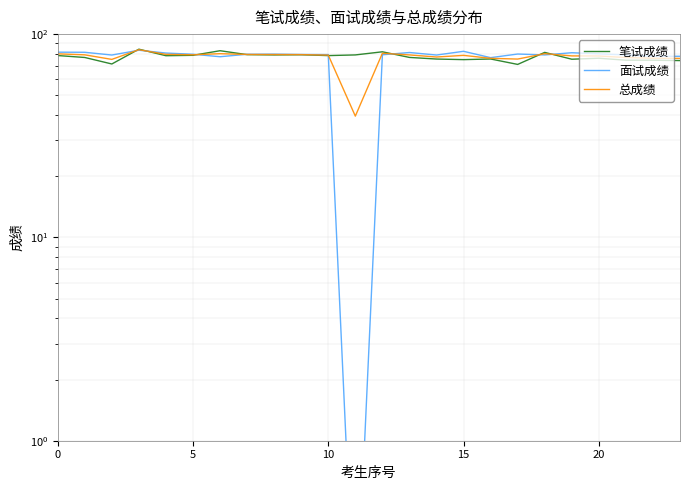

What are all the series names shown in the legend?

笔试成绩, 面试成绩, 总成绩